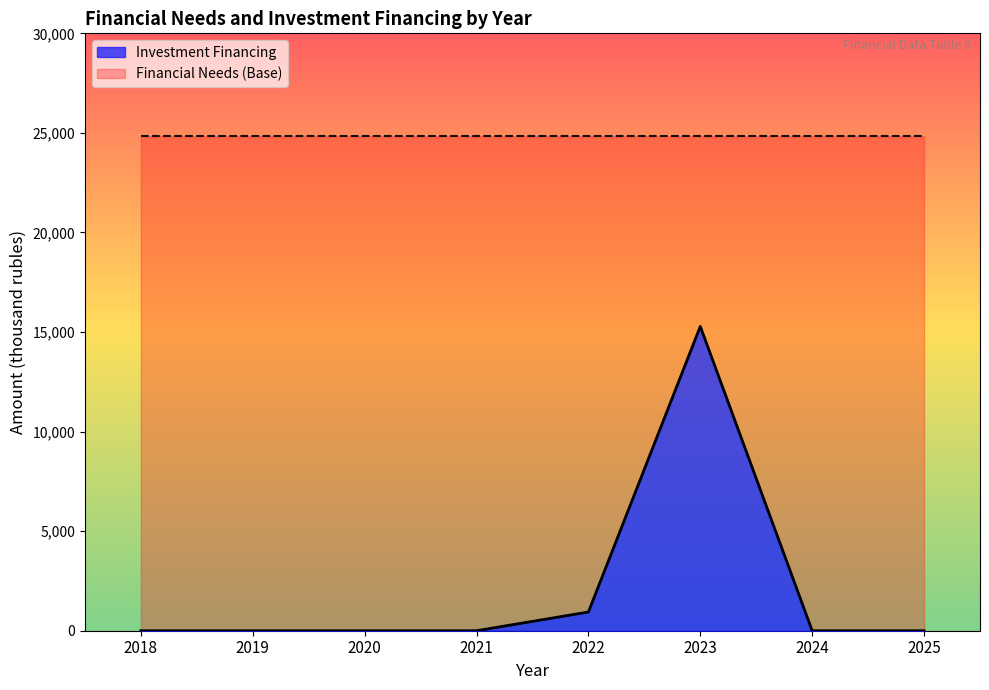

Reading left to right, what are all the values shown in this chart?

0.0	0.0	0.0	0.0	940.0	15282.9	0.0	0.0